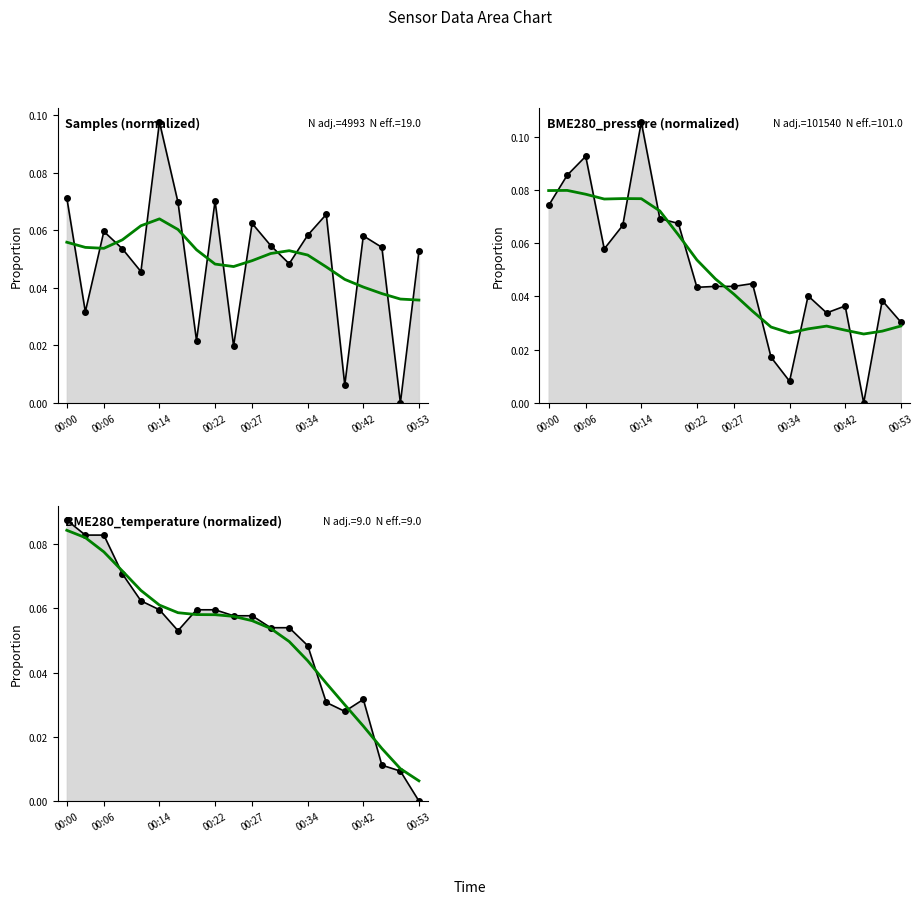

What is the difference between the maximum and minimum values in the BME280_pressure smooth series?

0.1